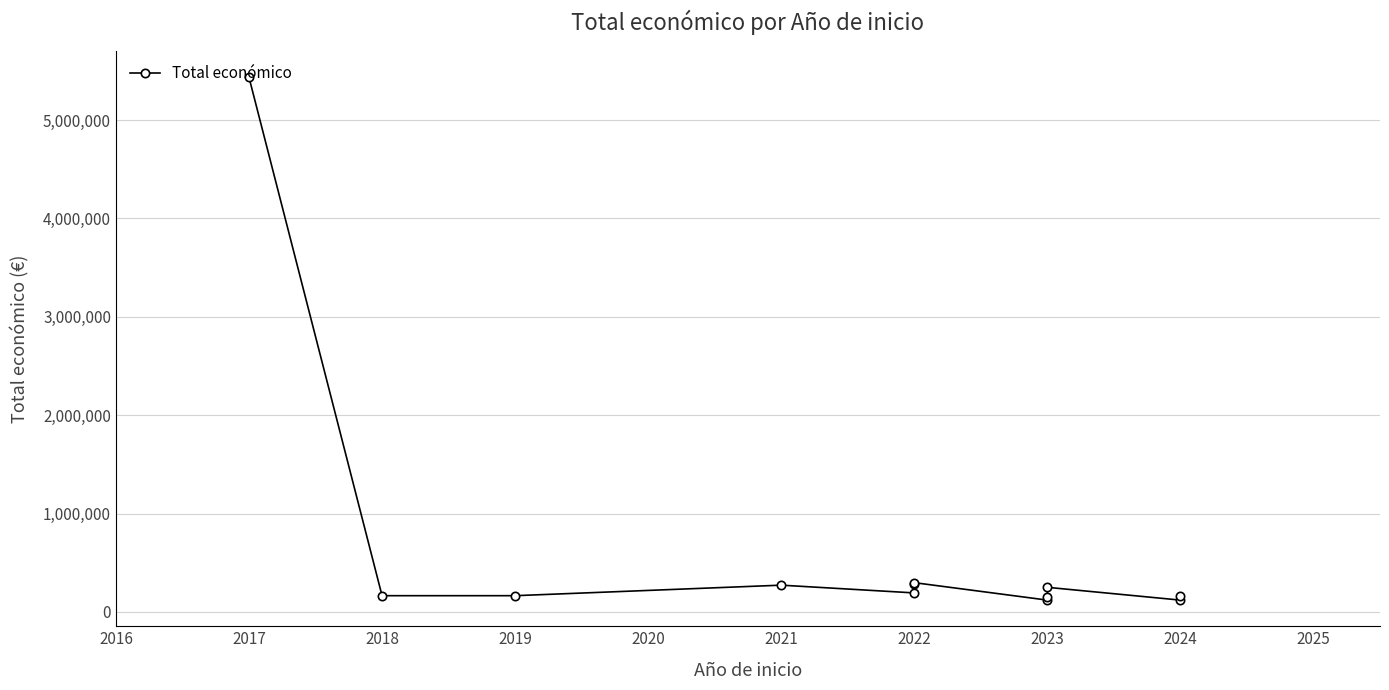

Does the chart display data point markers on the line(s)?

Yes